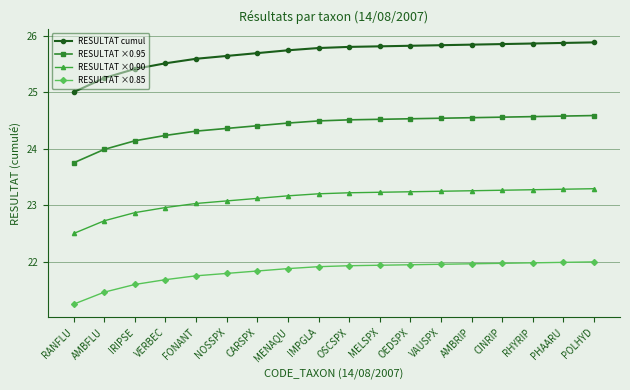

Which series has the widest spread of values?

RESULTAT cumul